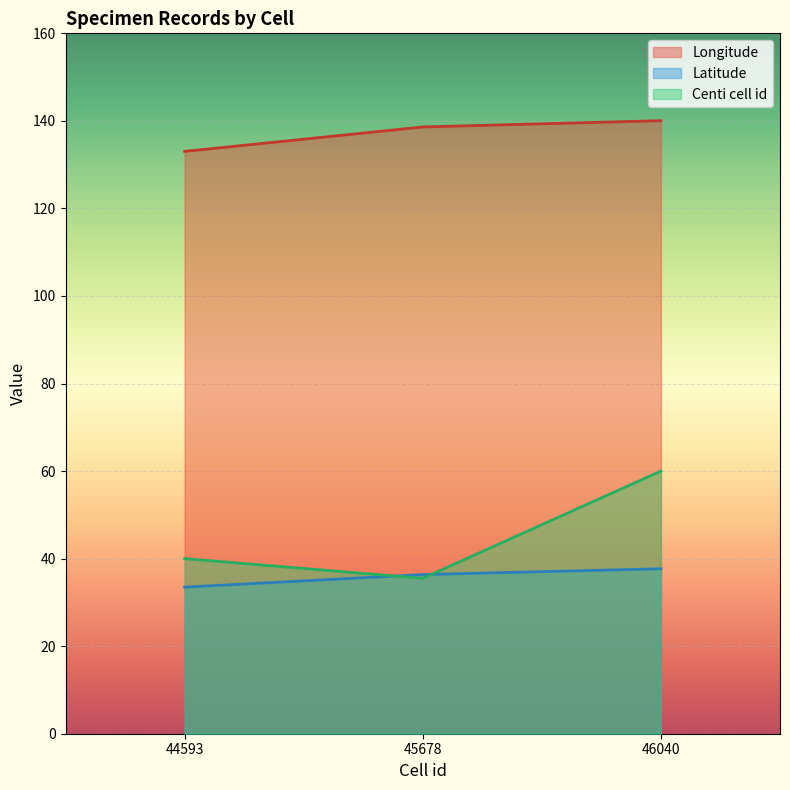

True or false: Latitude has a value of 22.9 at 44593.

False